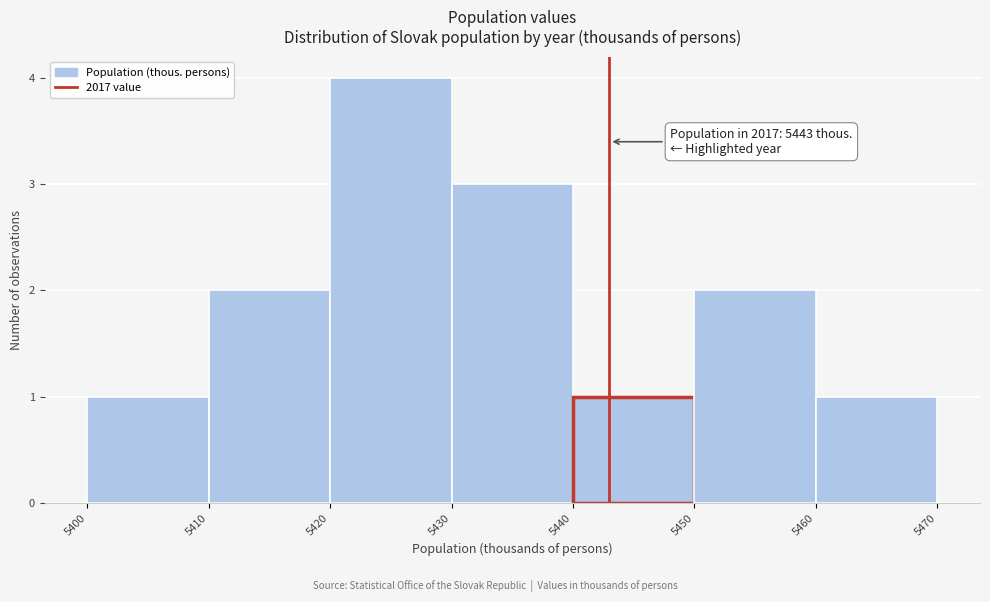

Over which range of the x-axis is the bar tallest?

5420 to 5430